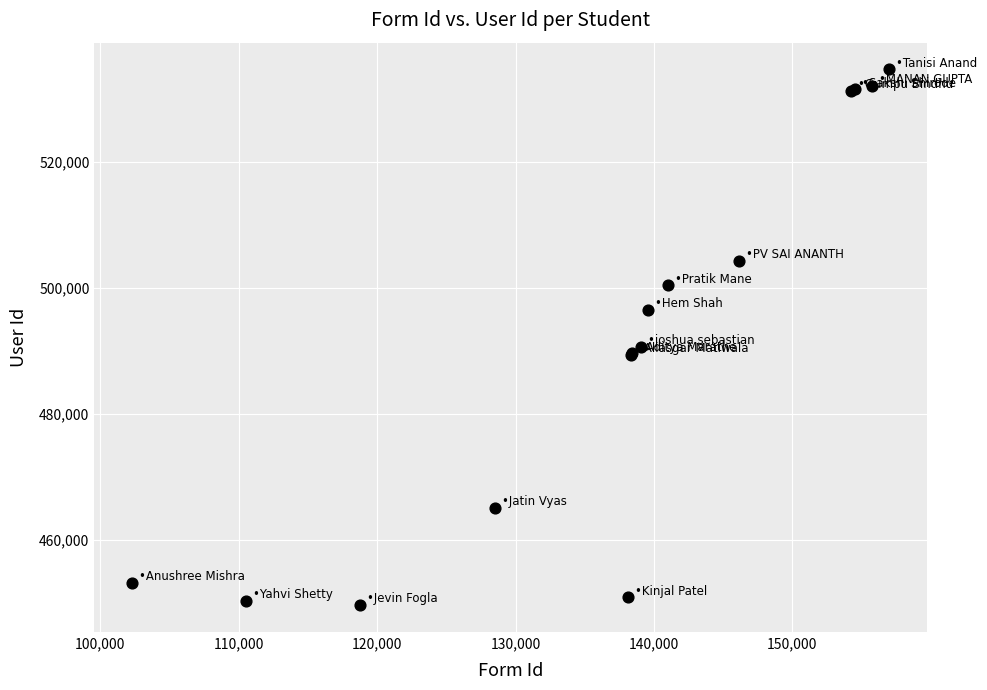

What Y value in the scatter plot is closest to 492119?

490602